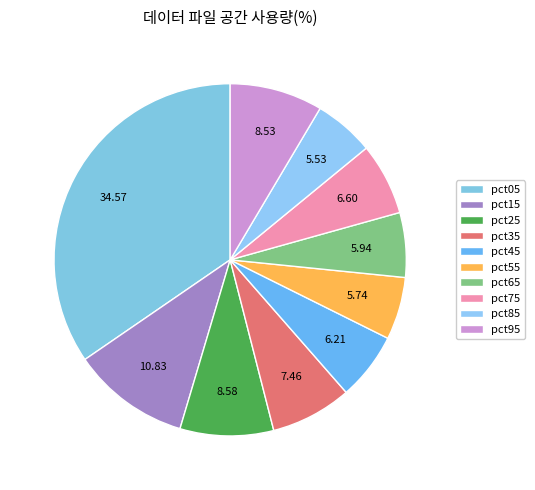

Which category has the biggest portion of the pie?

pct05